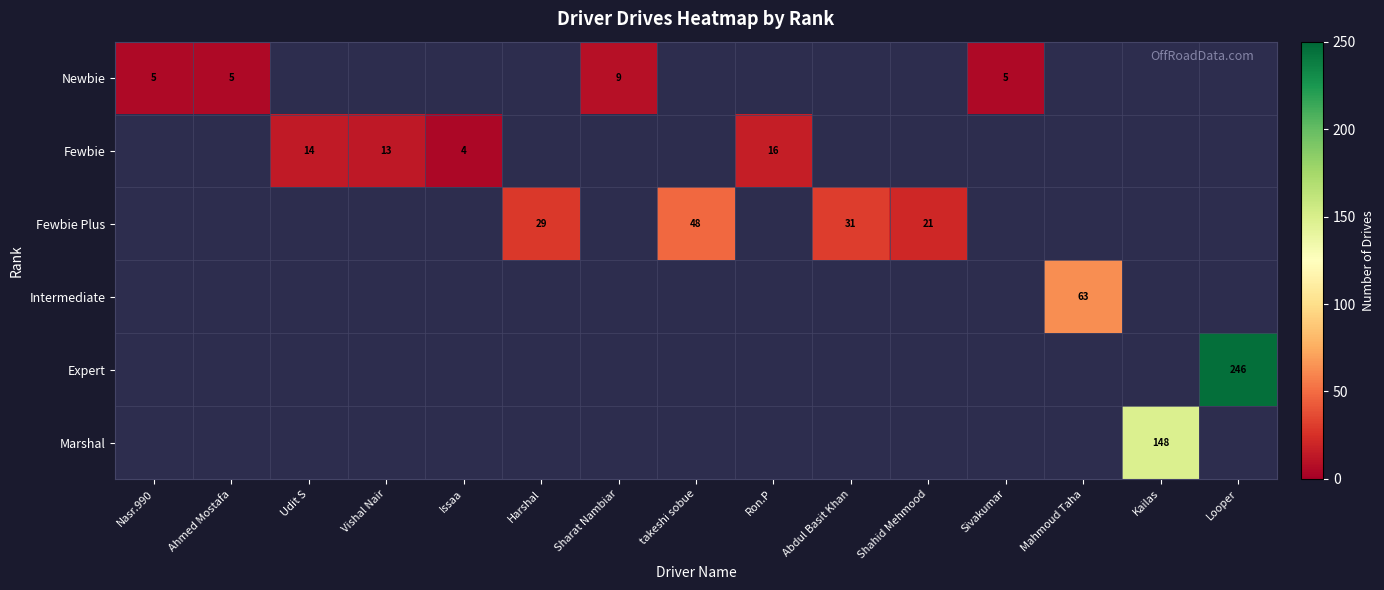

What is the greatest value displayed?

246.0